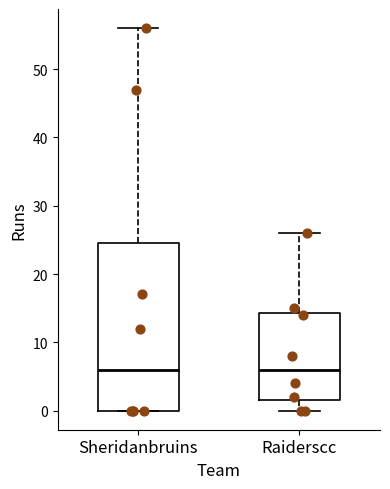

Reading left to right, transcribe this box plot: for each box, give where its median line is, the range the box spans, and where its two whiskers end, as read against the y-axis. The values are not printed on the chart, so give them approximately, as read against the axis.

Sheridanbruins: median 6, box 0 to 25, whiskers 0 to 56
Raiderscc: median 6, box 2 to 14, whiskers 0 to 26